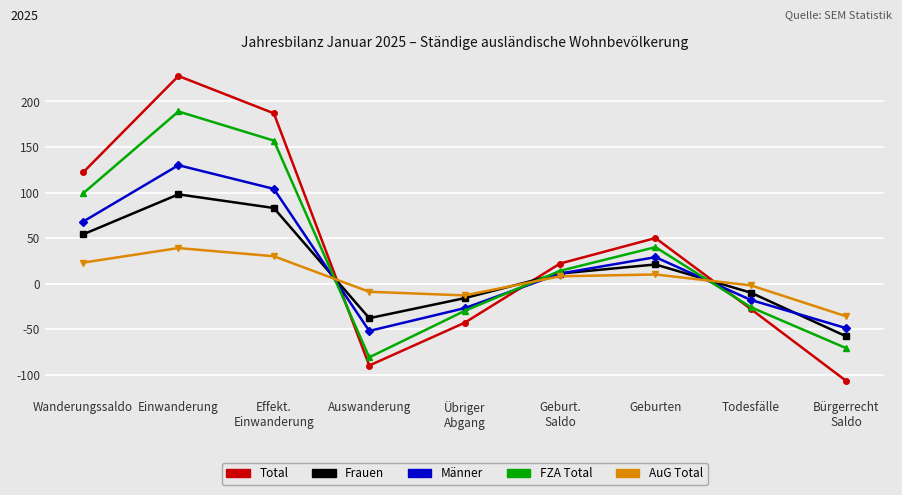

Which series has the widest spread of values?

Total